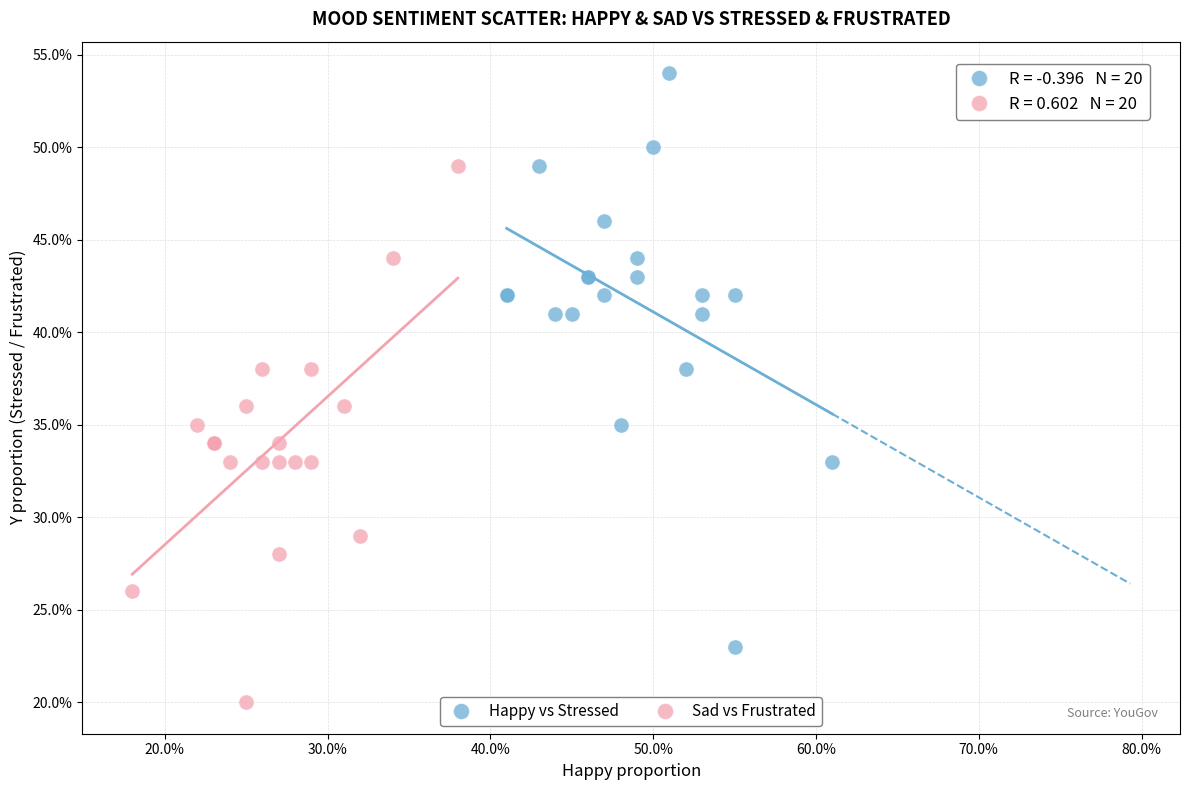

Which series contains the highest Y value?

Happy vs Stressed